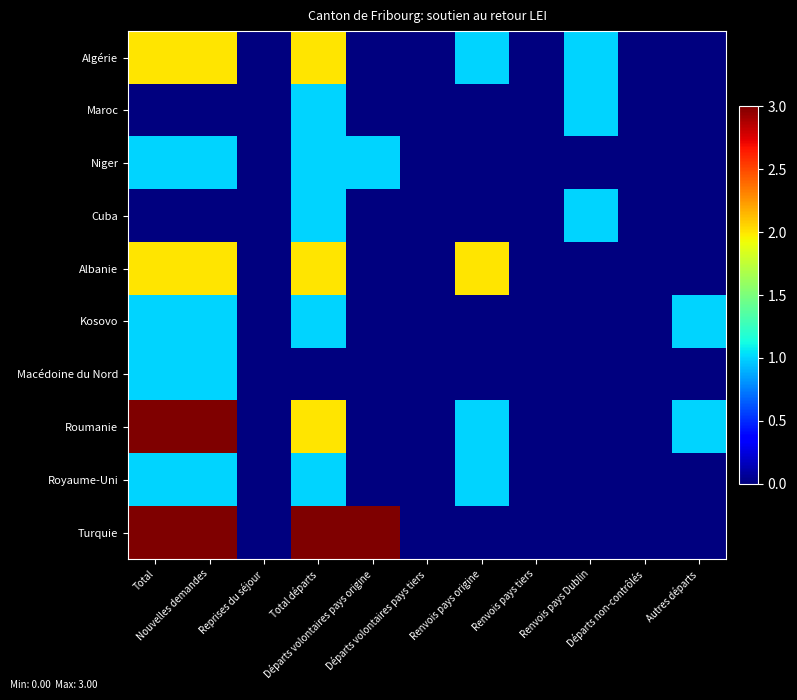

Which series changed the most between Nouvelles demandes and Renvois pays Dublin?

Roumanie